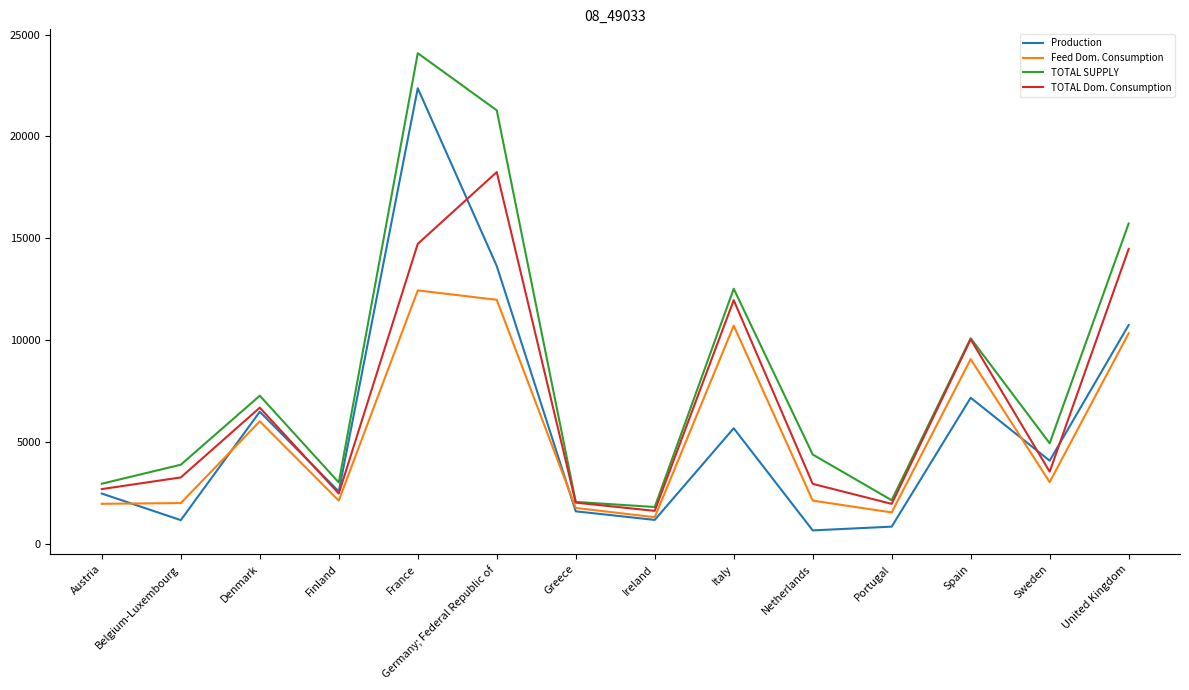

At which label does TOTAL SUPPLY first exceed 4925?

Denmark